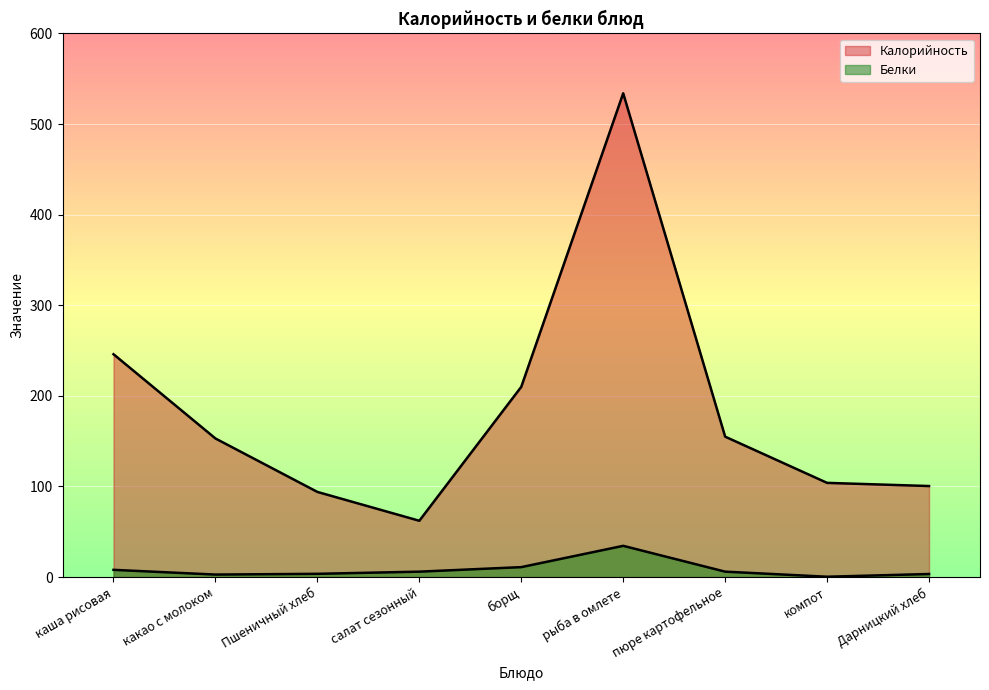

Reading left to right, transcribe all the data shown in this chart.

Калорийность: 246.0	153.0	94.0	62.2	210.0	534.0	155.0	104.0	100.5
Белки: 8.0	2.8	3.6	6.0	11.0	34.5	6.0	0.4	3.4